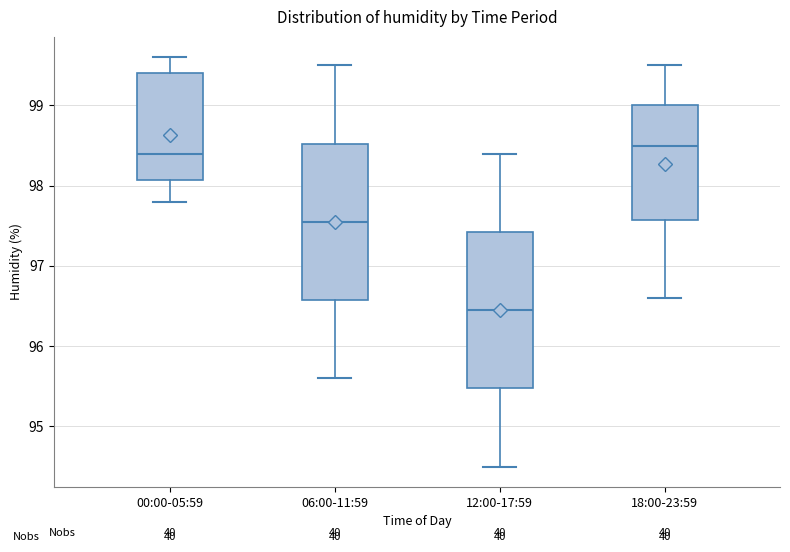

Where is the lower edge of the box for 00:00-05:59 on the y-axis? The values are not printed on the chart, so give them approximately, as read against the axis.

98.1